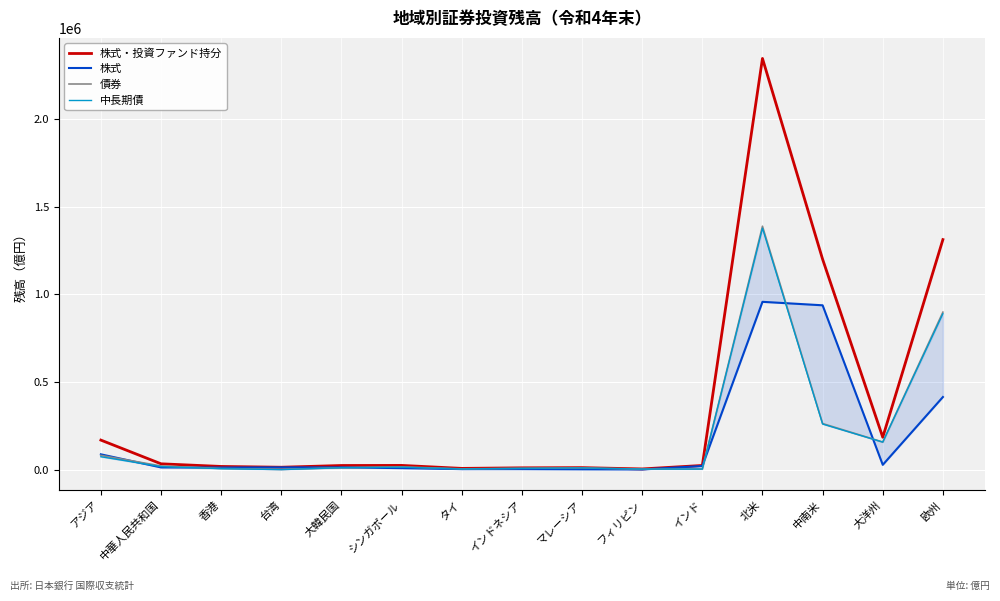

Between インドネシア and インド, which series saw the biggest shift?

株式